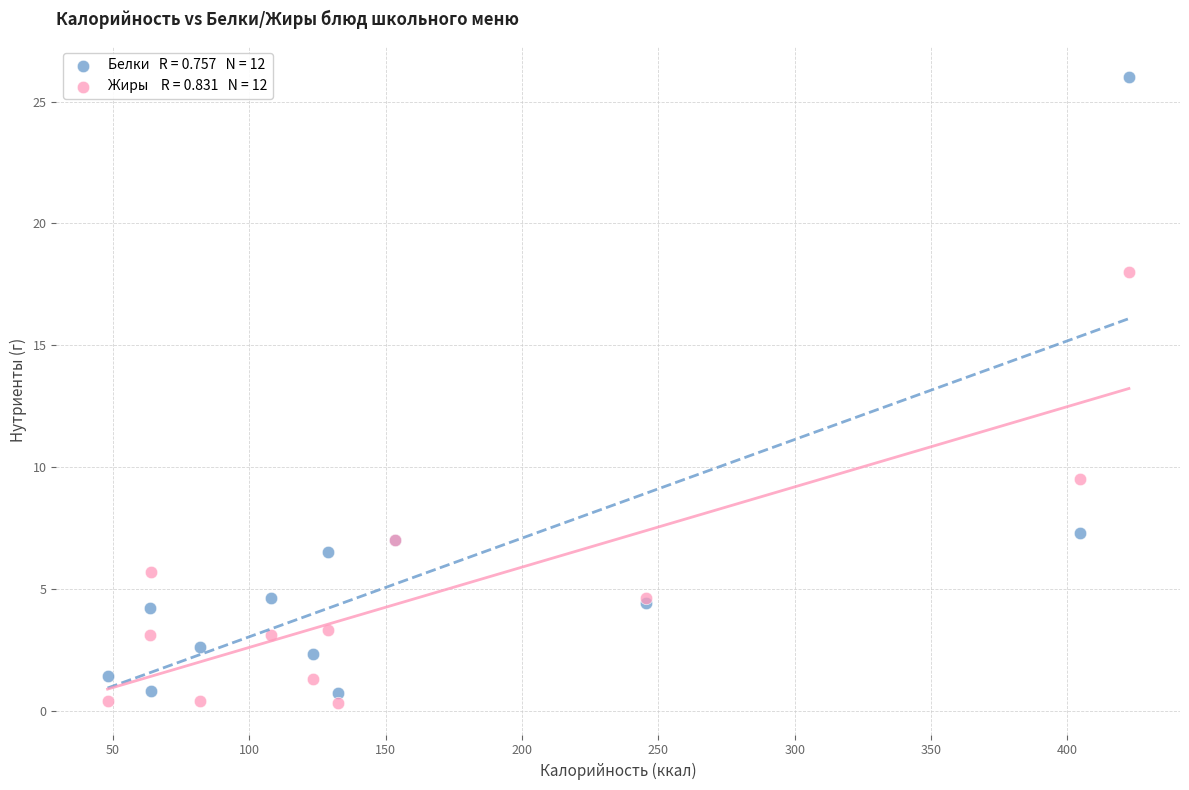

Across all series, what Y value is closest to 13?

9.5